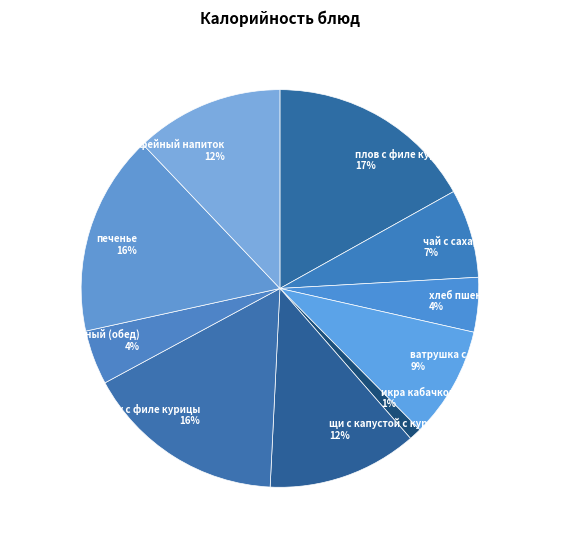

Do печенье 16% and кофейный напиток 12% together represent more than half of the pie?

No